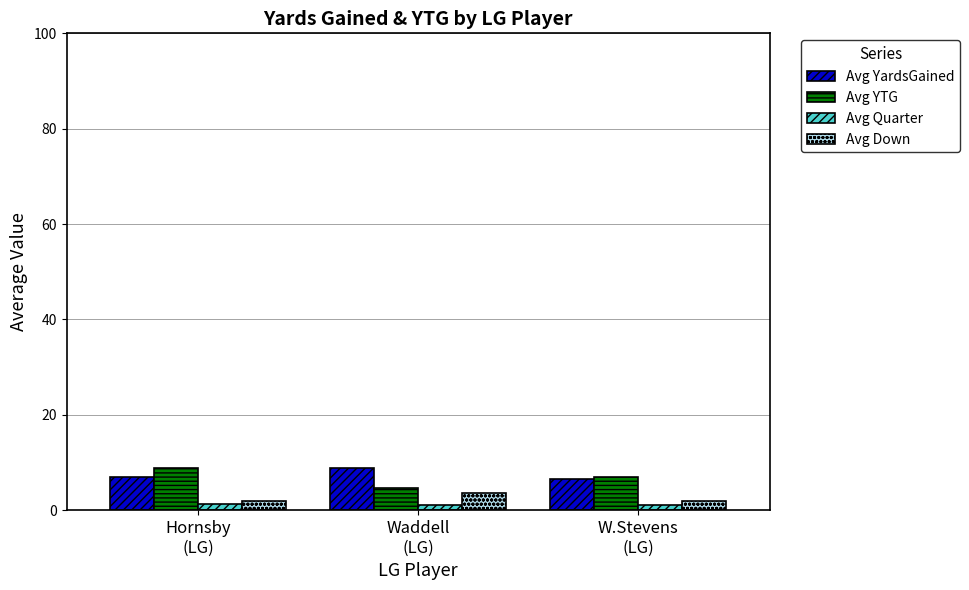

Is it true that Avg Quarter equals 1.0 at Waddell
(LG)?

True